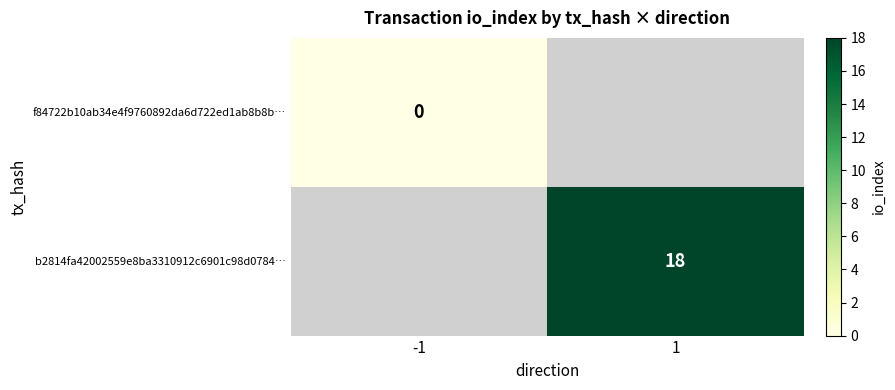

True or false: b2814fa42002559e8ba3310912c6901c98d0784… has a value of 28 at 1.

False